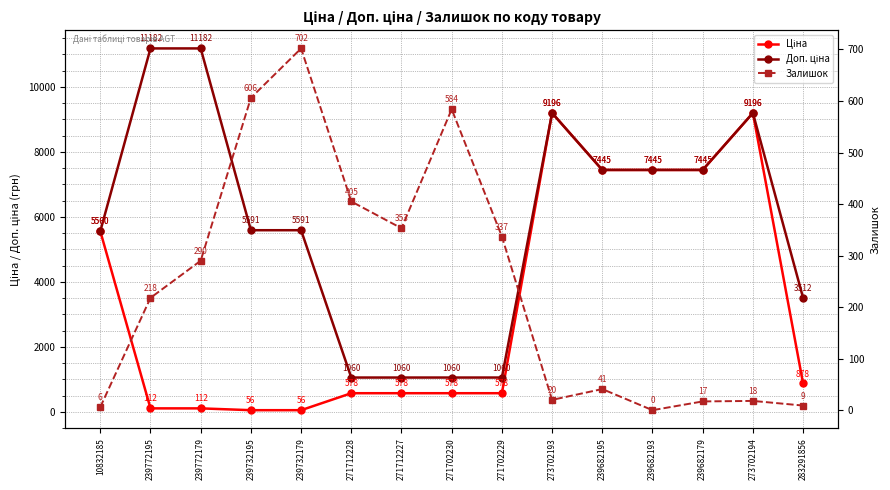

Is it true that Залишок equals 13.7 at 273702193?

False